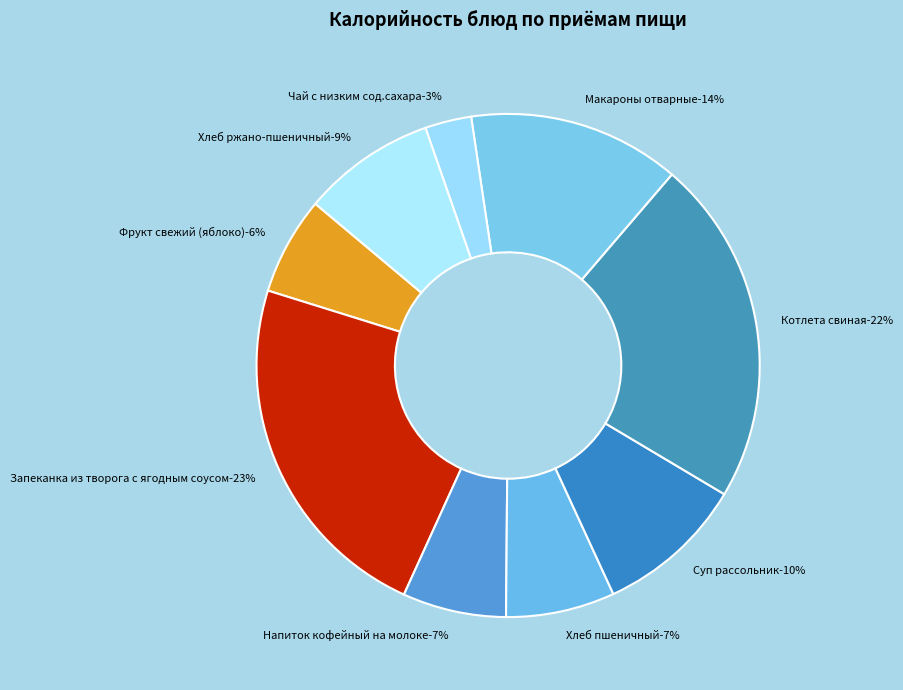

To the nearest percent, what is the difference between the Макароны отварные and Хлеб ржано-пшеничный slice percentages?

5%